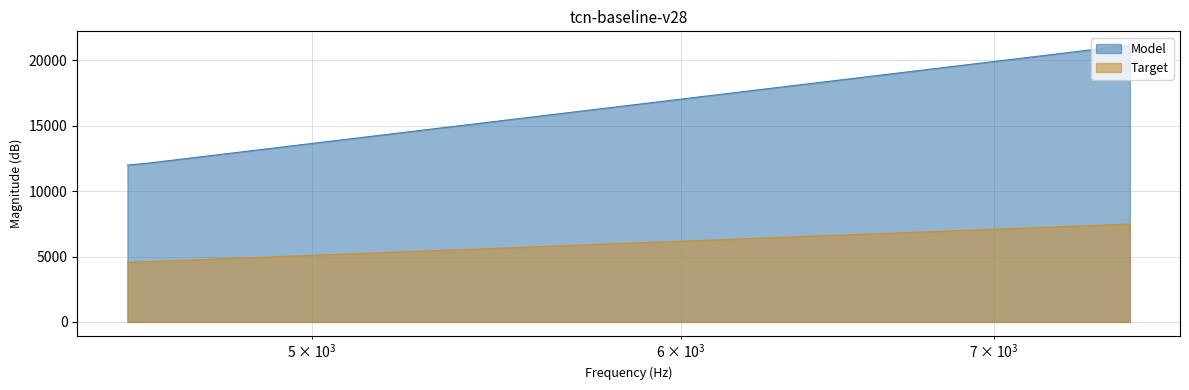

What is the spread (max minus min) of values at 4610?

7524